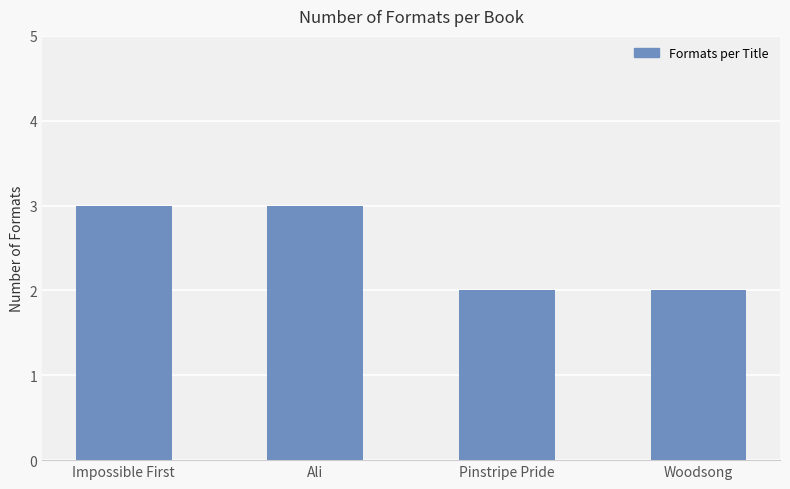

Does the chart contain stacked bars?

No